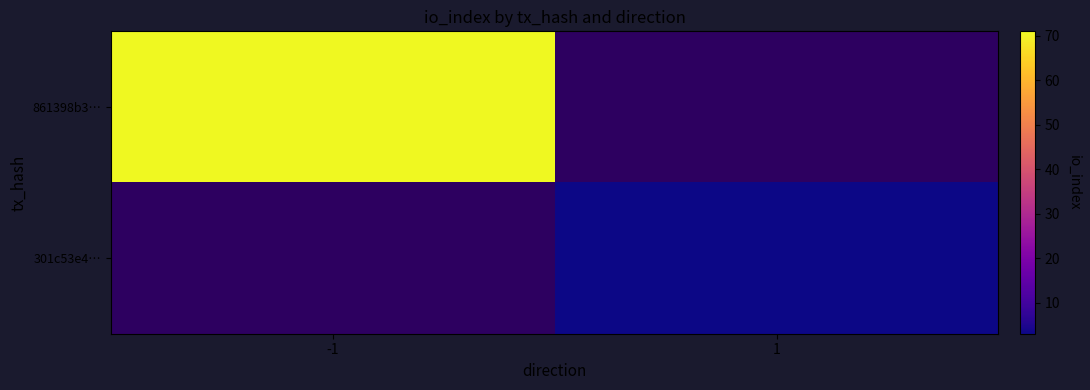

What value does the 861398b3… series have at -1?

71.0